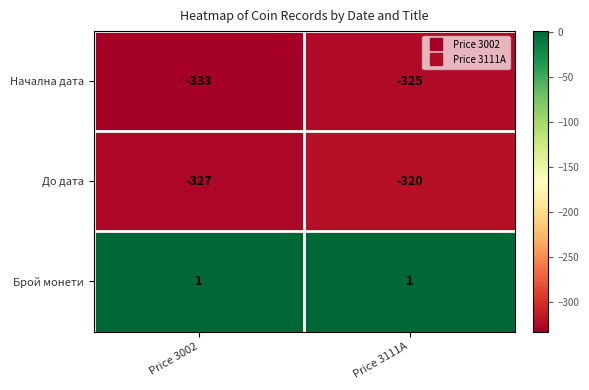

What is the spread (max minus min) of values at Price 3111A?

326